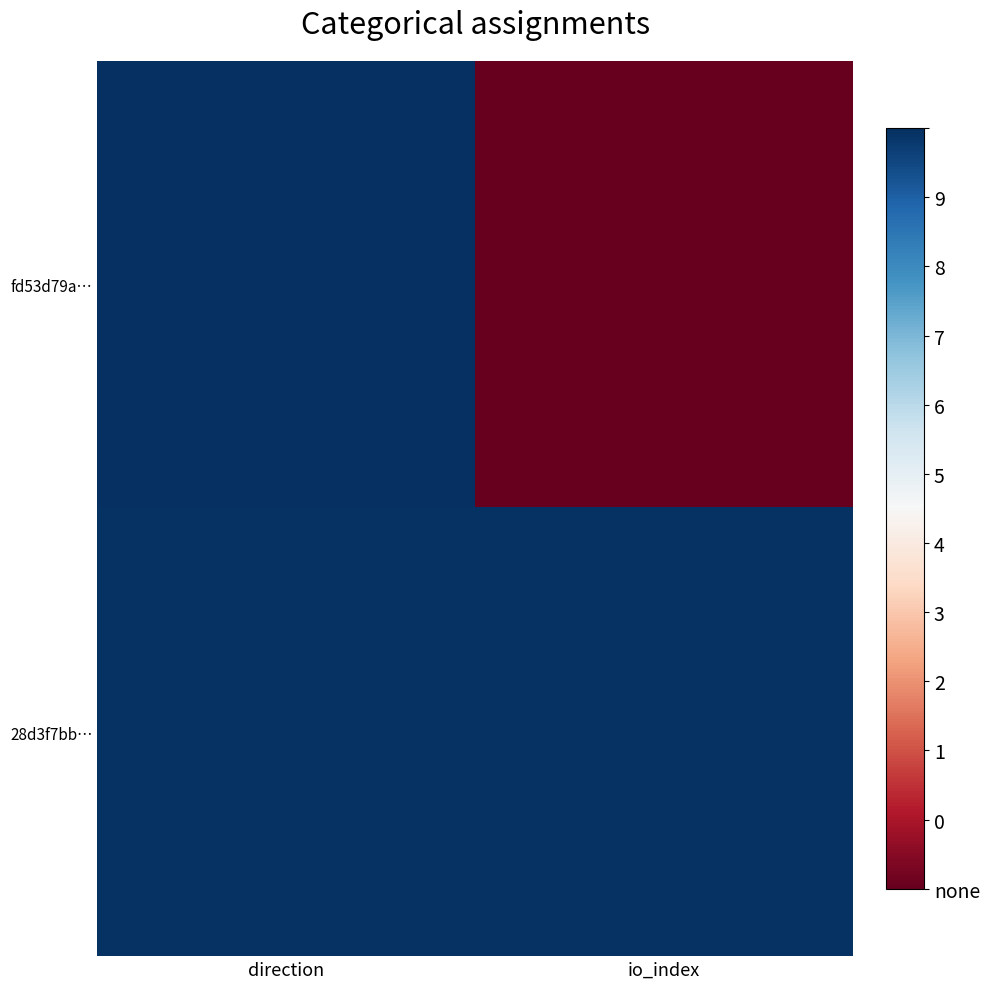

Which label corresponds to the largest value in the chart?

io_index